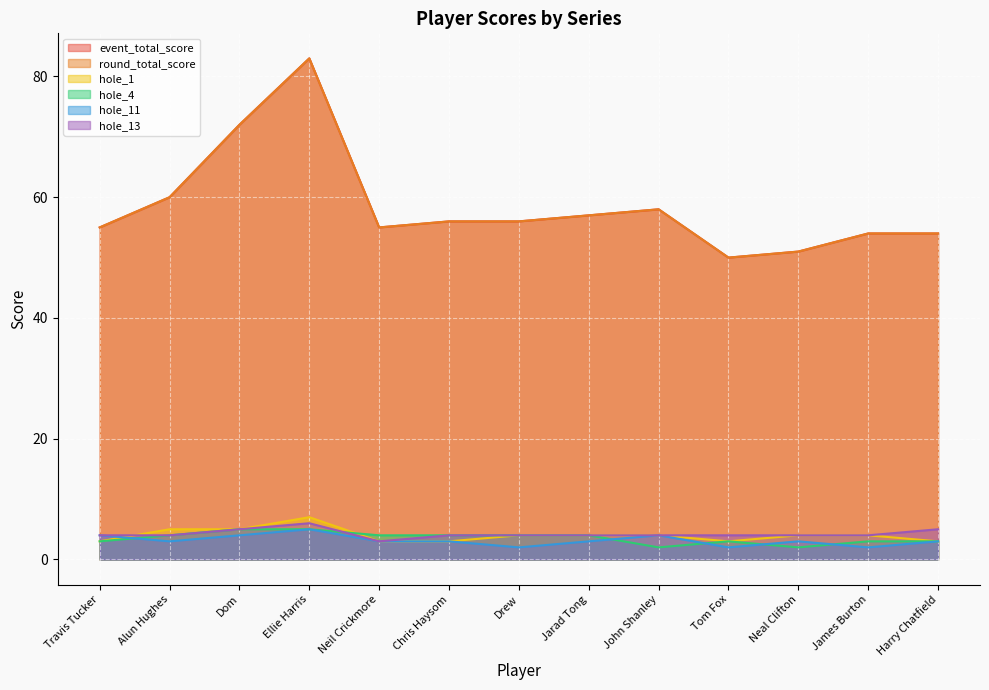

What is the label of the 9th point from the left?

John Shanley